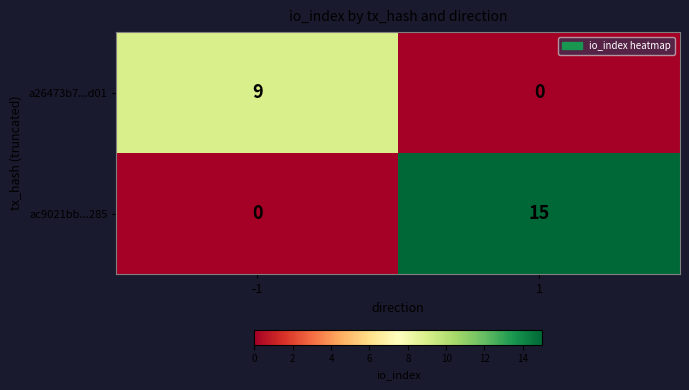

Reading right to left, extract all data points from this chart.

a26473b7...d01: 0	9
ac9021bb...285: 15	0